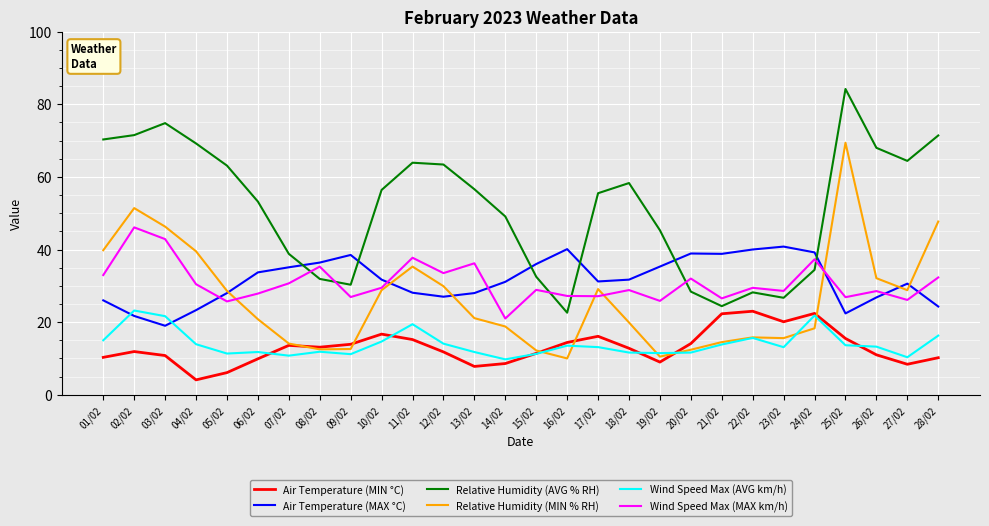

Is the value of Air Temperature (MIN °C) at 06/02 greater than the value of Air Temperature (MAX °C) at 16/02?

No